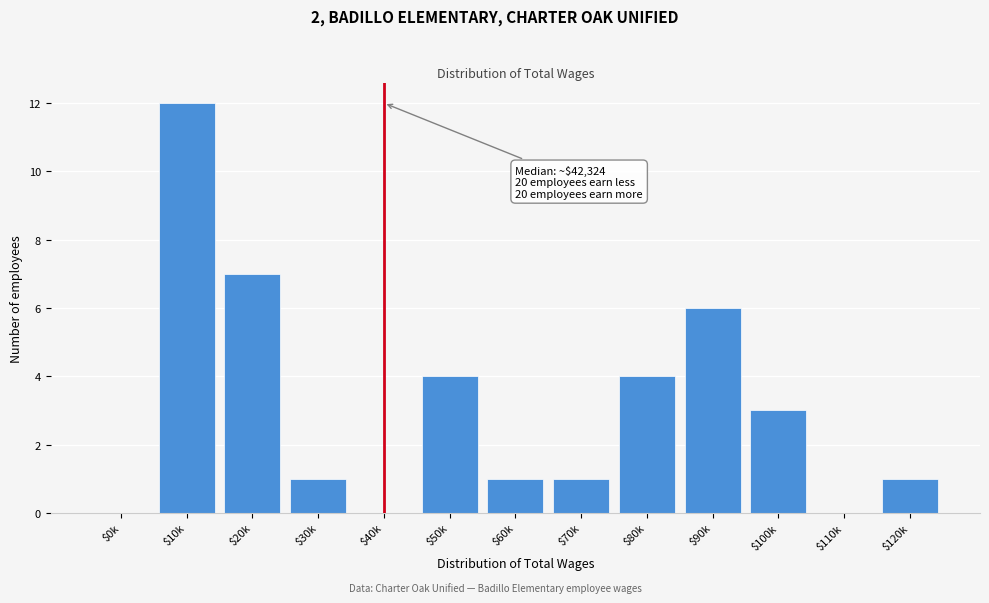

What is the sum of all values?

40